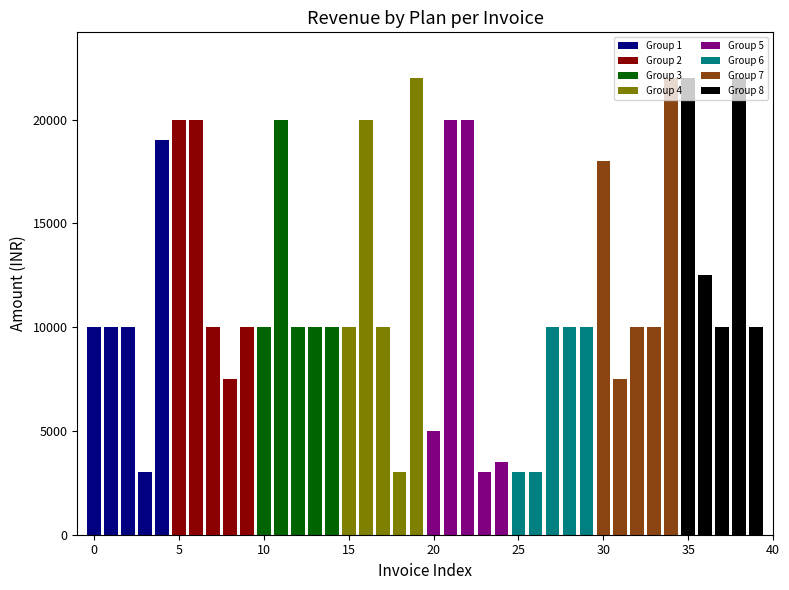

What is the minimum value shown in the chart?

3000